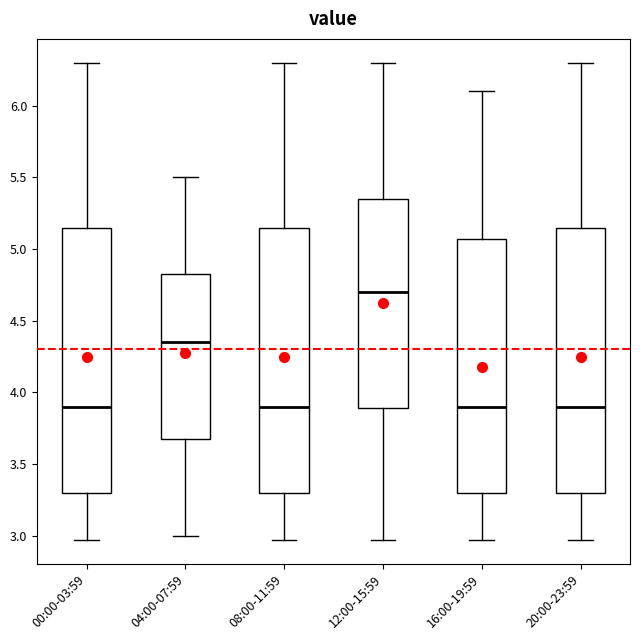

Where is the upper edge of the box for 08:00-11:59 on the y-axis? The values are not printed on the chart, so give them approximately, as read against the axis.

5.15